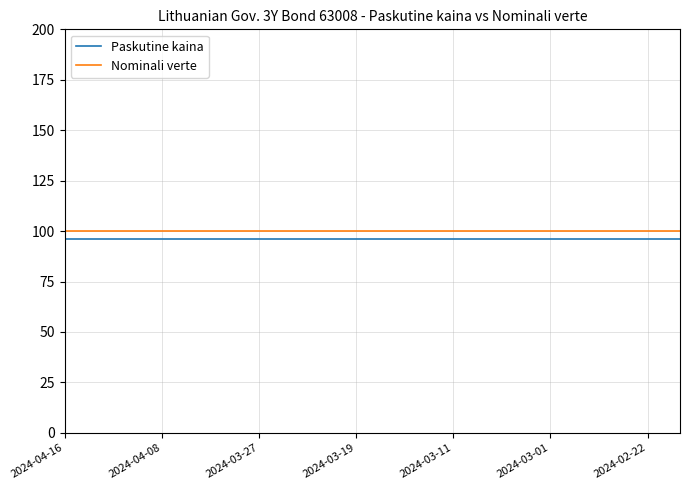

What is the maximum value shown in the chart?

100.0